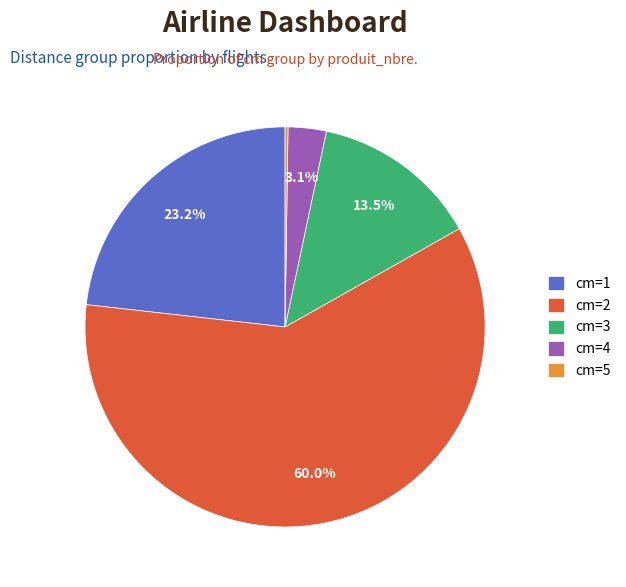

What is the ratio of the value at cm=2 to the value at cm=3?

4.4